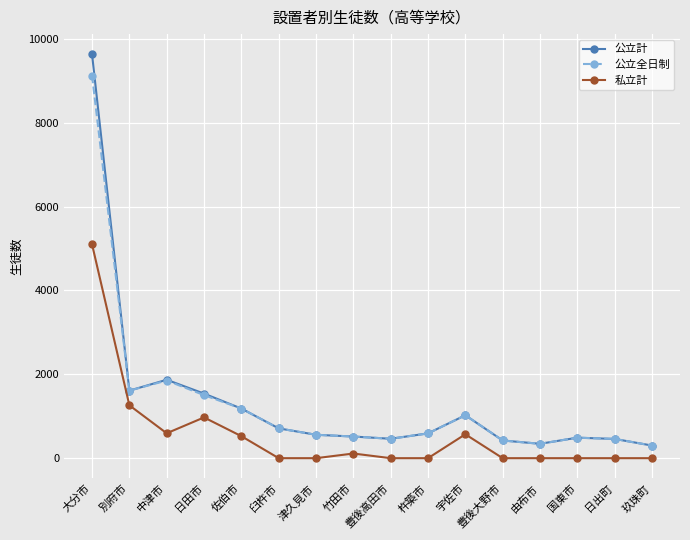

What position from the right is 津久見市?

10